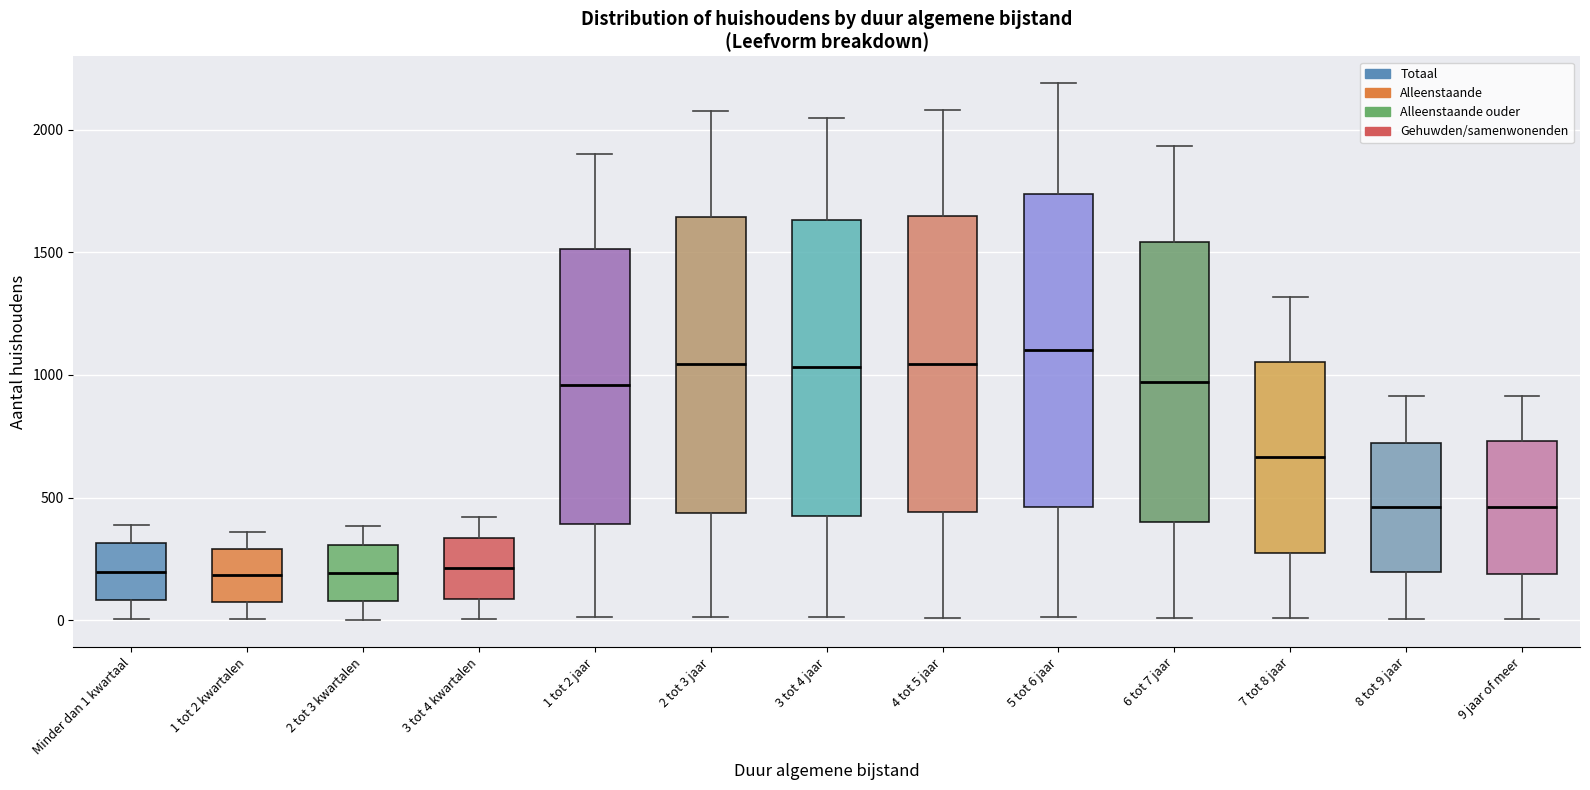

Where does the median line of the box for 6 tot 7 jaar sit on the y-axis? The values are not printed on the chart, so give them approximately, as read against the axis.

950